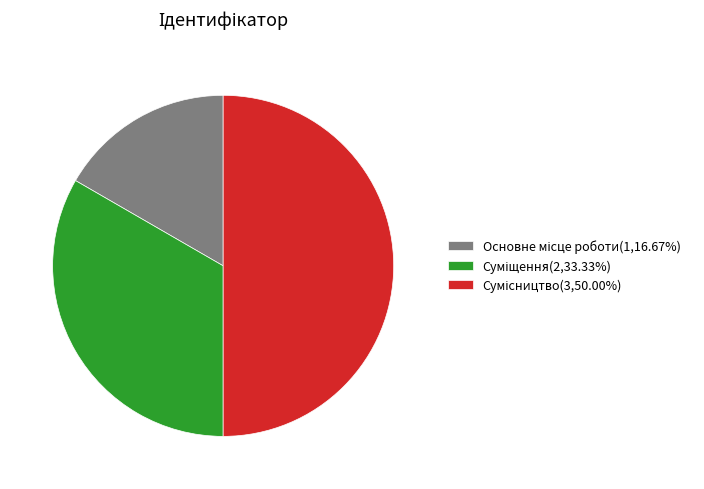

Combined, what portion of the pie is Суміщення and Сумісництво?

83.3%